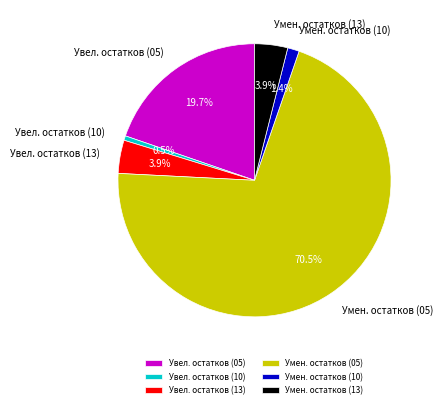

Which slice is the smallest?

Увел. остатков (10)